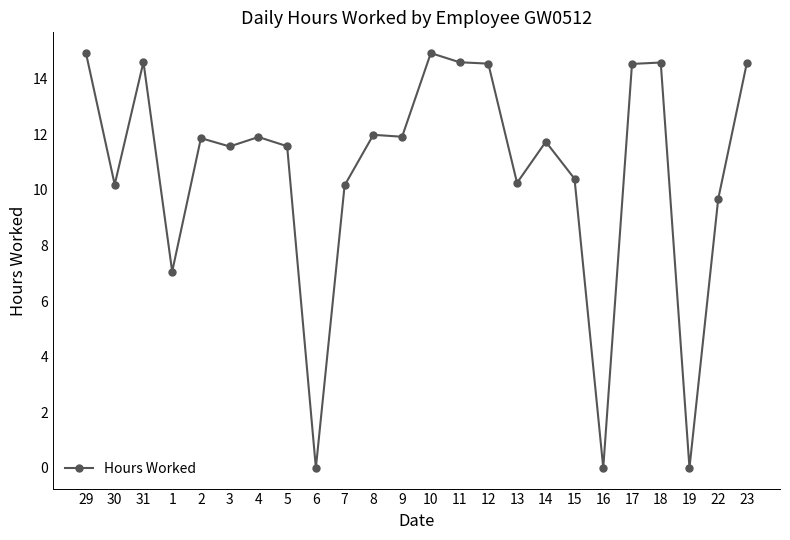

True or false: the data has more than 1 interior local peaks.

True